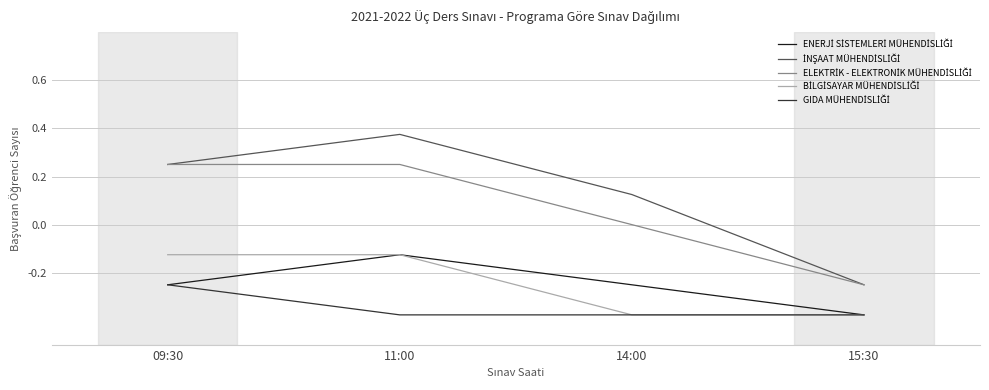

What position from the right is 15:30?

1